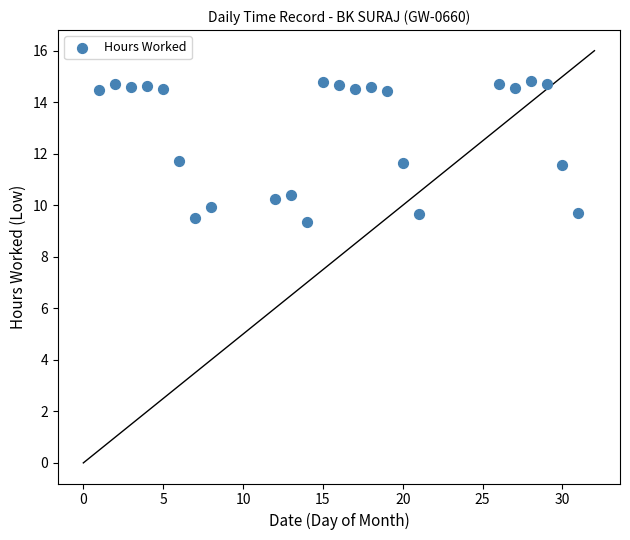

What is the range of Y values (max minus min)?

5.5